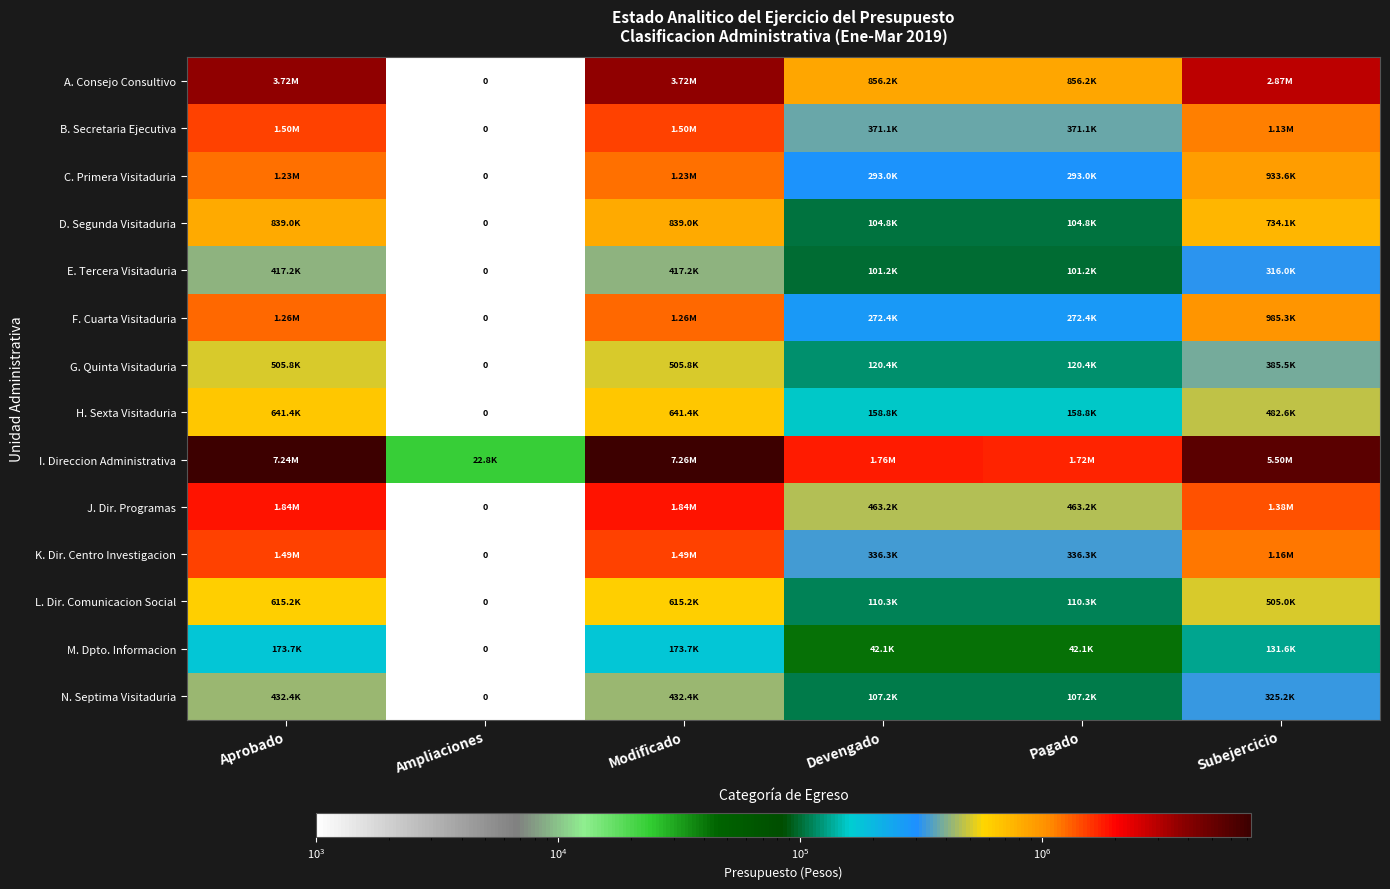

Is it true that L. Dir. Comunicacion Social equals 504959.0 at Subejercicio?

True